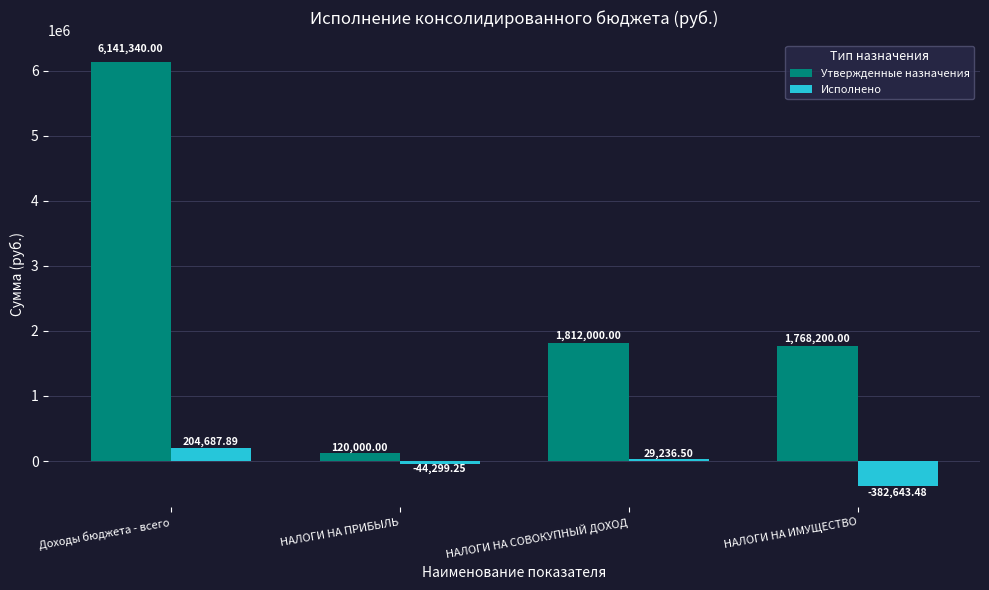

Which series has the largest range (max minus min)?

Утвержденные назначения